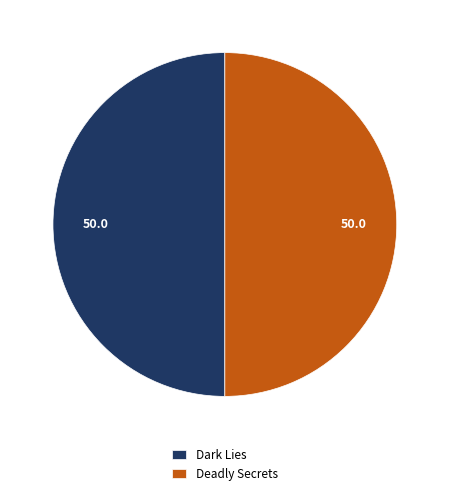

Is it true that Dark Lies is 50% of the pie?

True